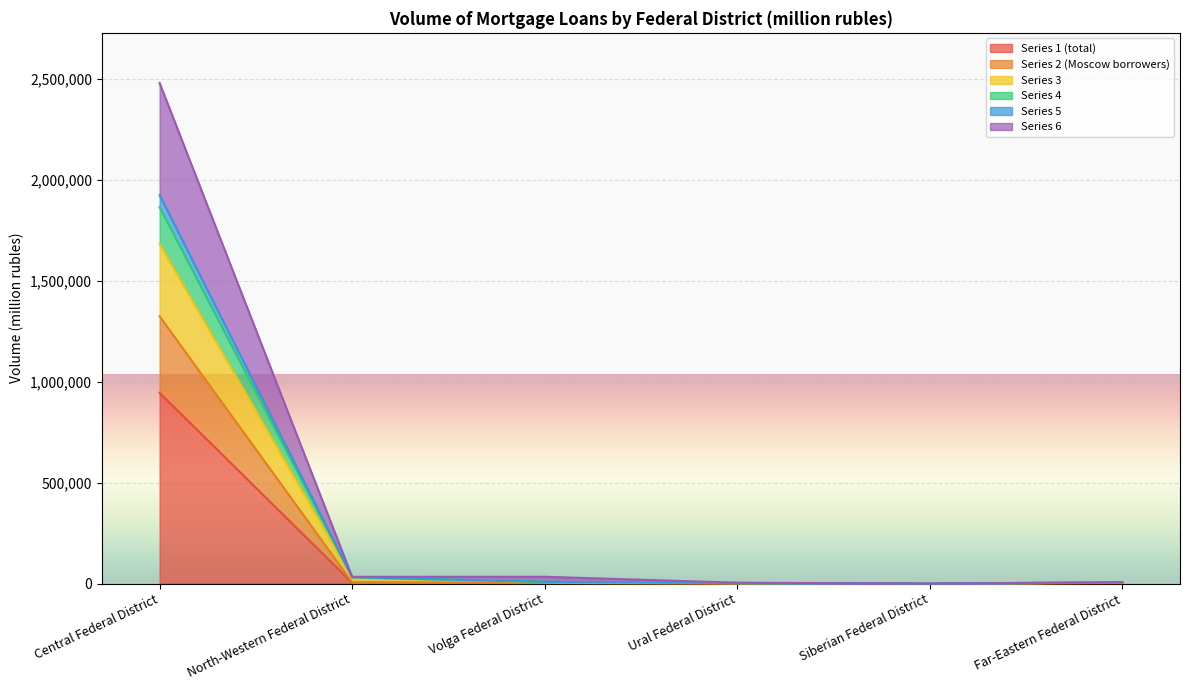

Where is Series 2 (Moscow borrowers) nearest to the value 662028?

North-Western Federal District